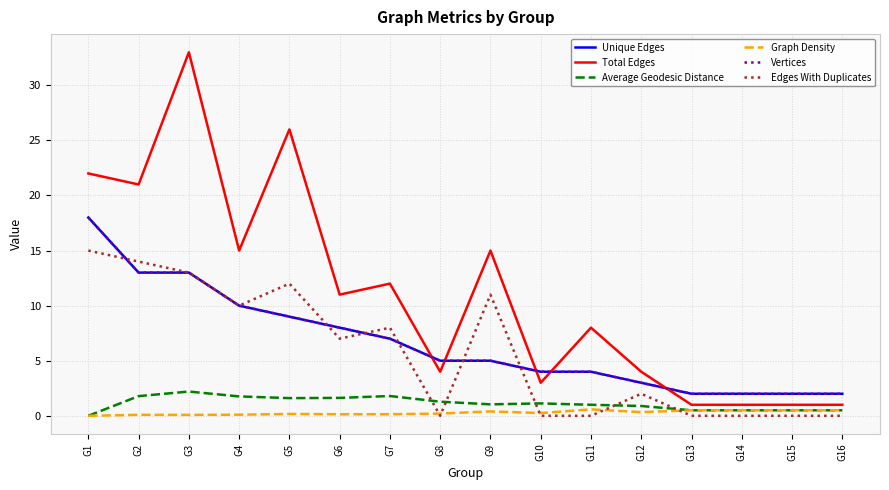

The Graph Density series shows 0.6 at G11. True or false?

True